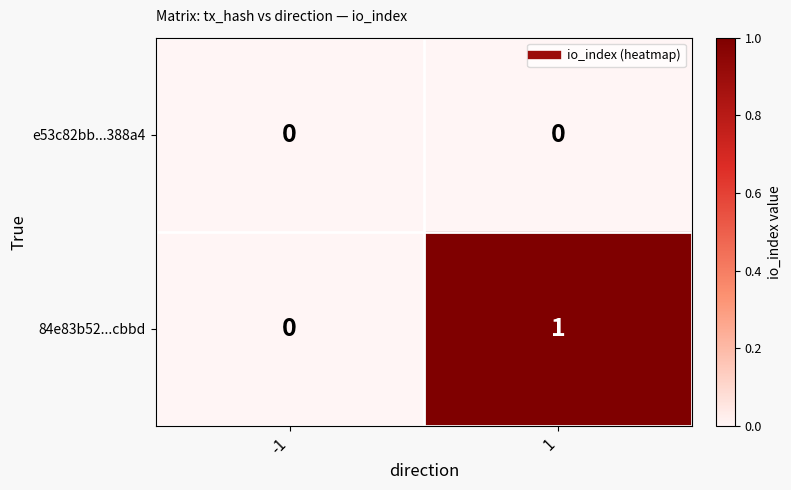

Which category has the highest value across all series?

1